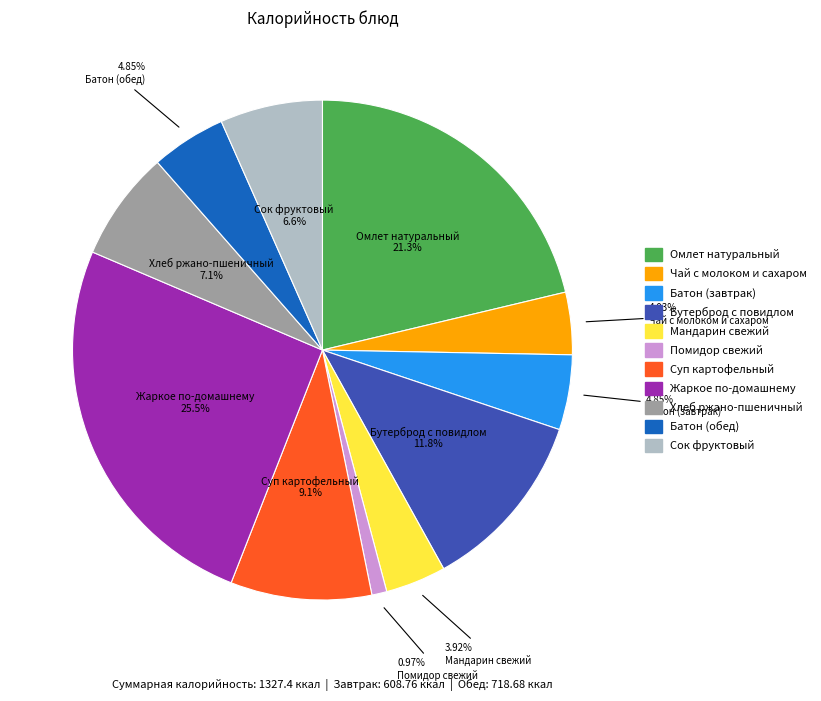

Is Бутерброд с повидлом the majority of the pie?

No